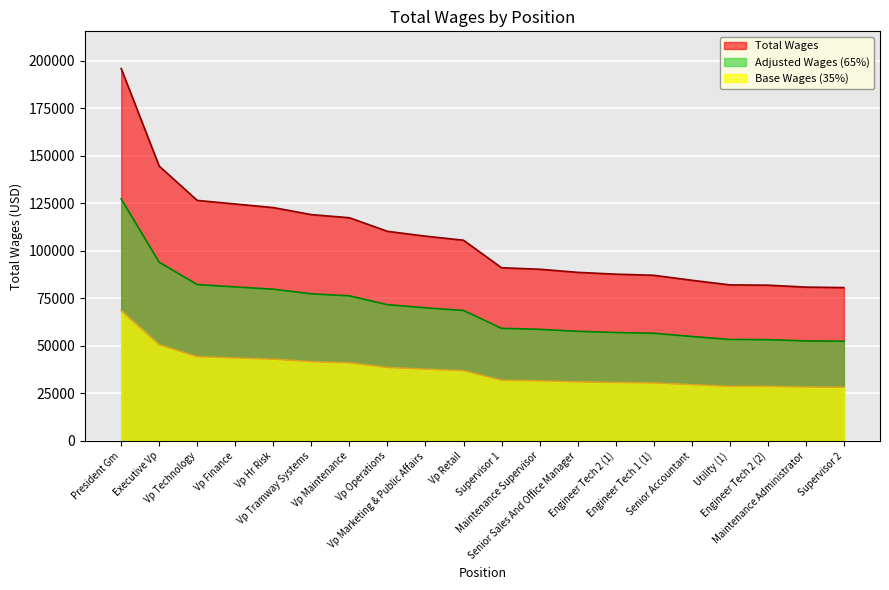

Reading left to right, extract all data points from this chart.

195911	144564	126530	124644	122757	119057	117406	110272	107723	105579	91100	90307	88676	87723	87132	84509	82084	81934	80909	80661